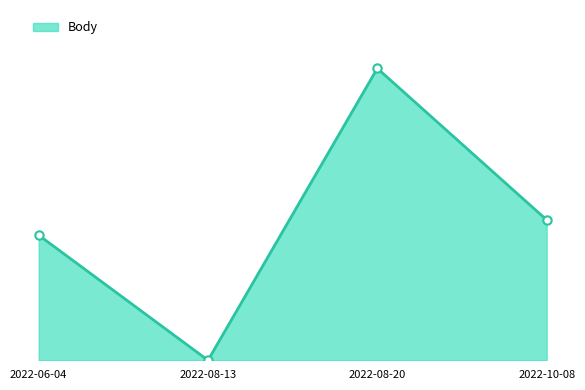

Reading right to left, what are all the values shown in this chart?

202	420	0	180